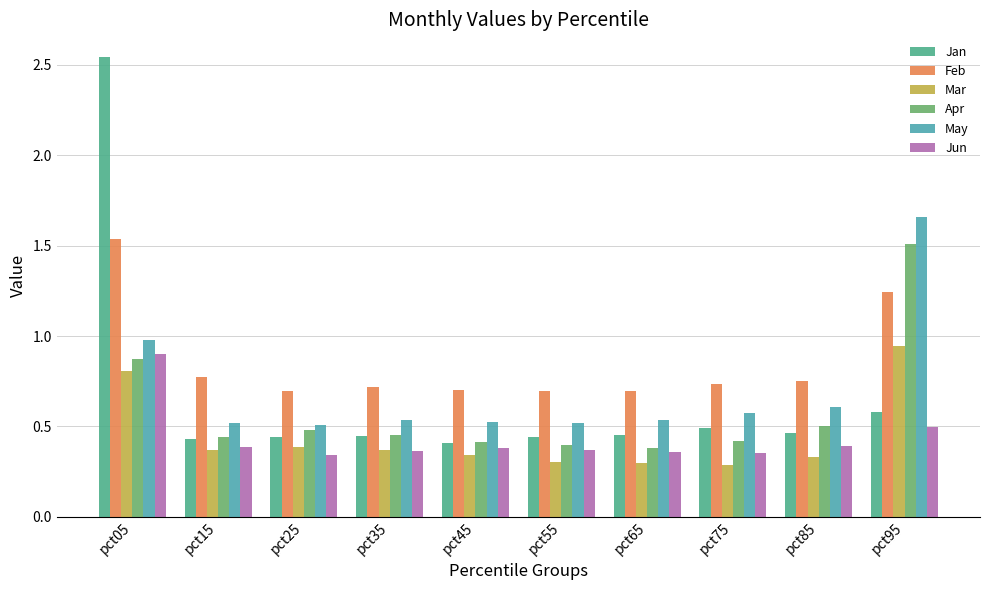

Which category has the lowest value in the Feb series?

pct25